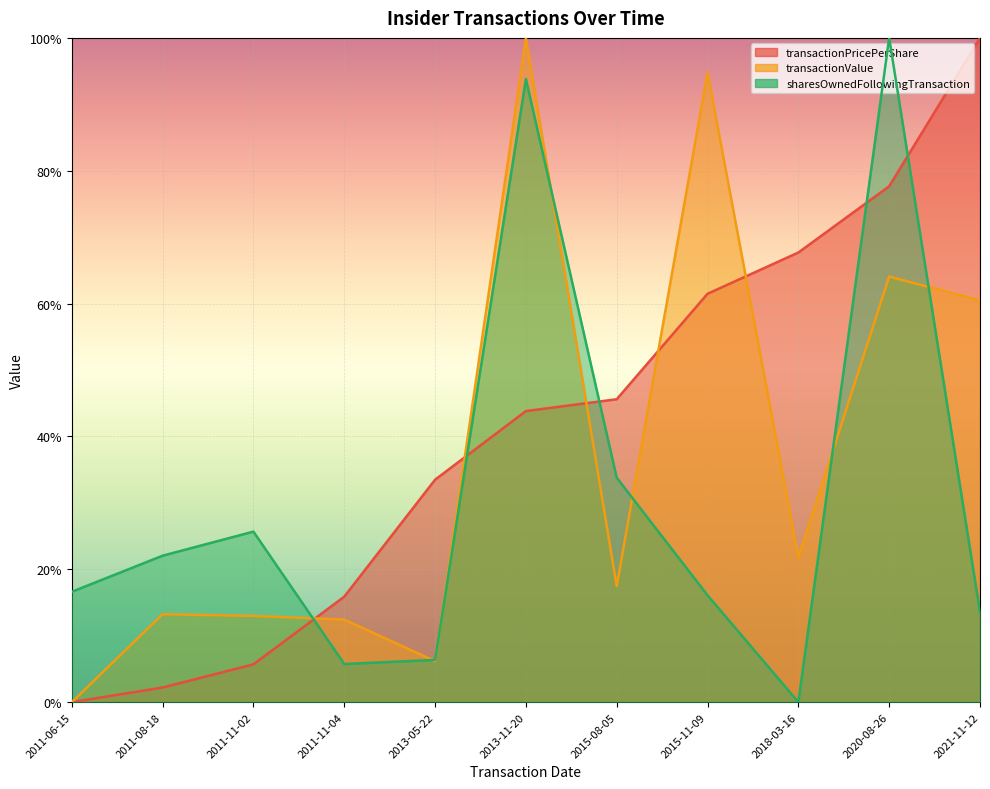

Rank the series by their maximum value, from highest to lowest.

transactionPricePerShare, transactionValue, sharesOwnedFollowingTransaction